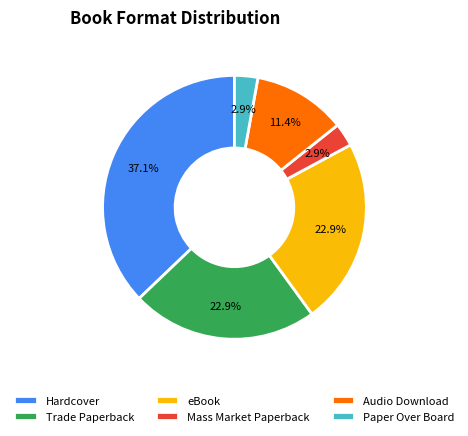

Does Mass Market Paperback account for over 50% of the chart?

No